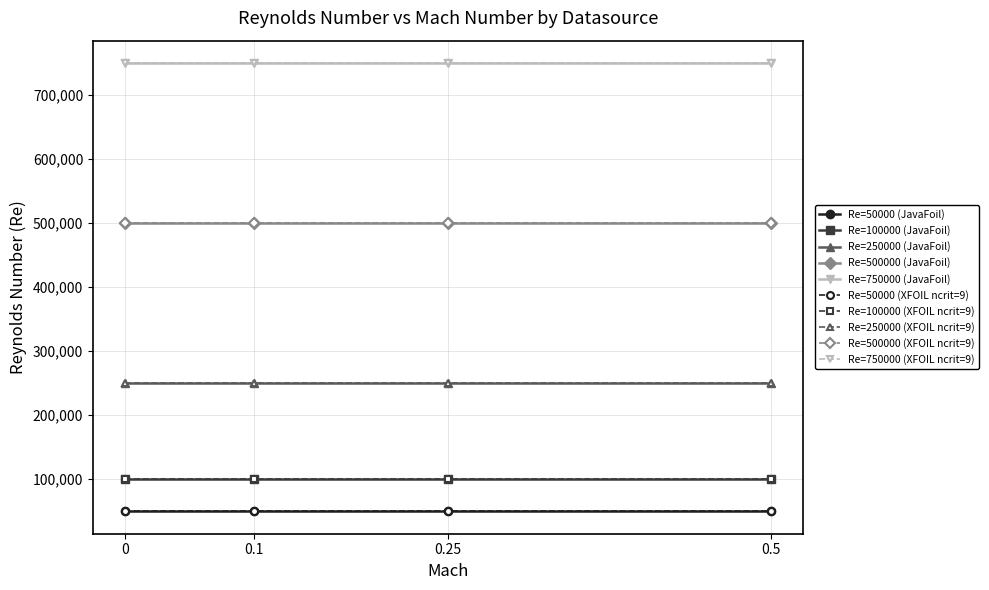

Does the chart have visible grid lines?

Yes